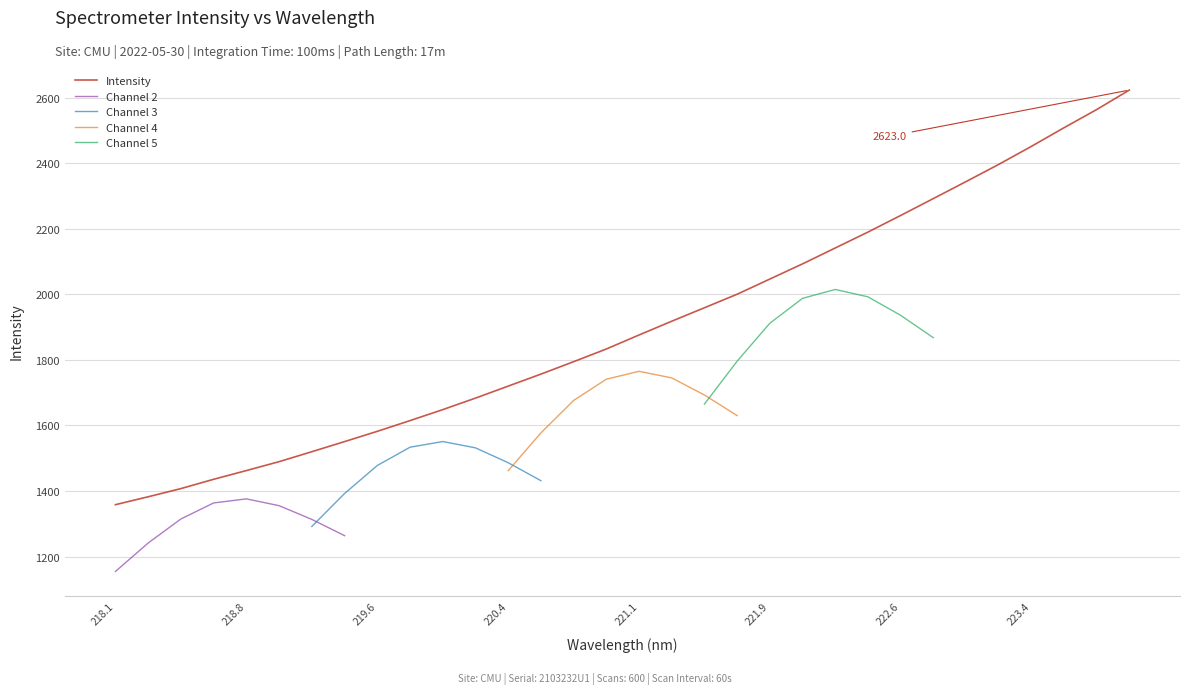

Reading left to right, list all the values displayed in this chart.

1358.3	1382.4	1407.4	1435.8	1462.4	1489.6	1519.9	1550.8	1582.1	1614.8	1648.3	1683.4	1720.0	1756.6	1794.5	1833.2	1876.0	1917.9	1959.0	2000.3	2046.6	2092.9	2141.3	2189.8	2240.4	2291.9	2343.7	2396.1	2451.2	2508.1	2563.5	2623.0